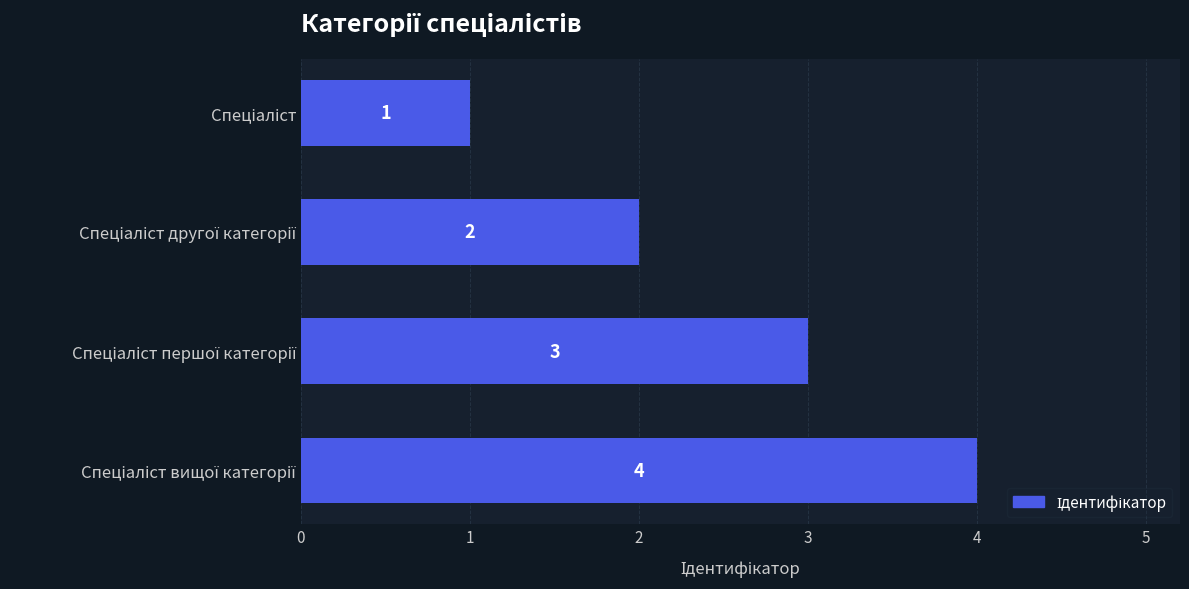

What is the difference between the maximum and minimum values?

3